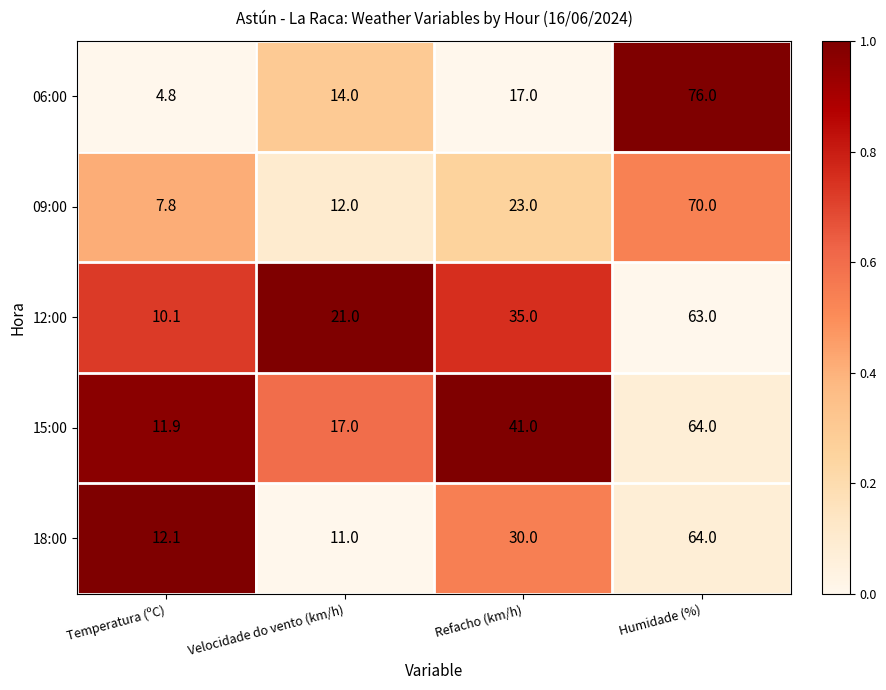

Reading left to right, transcribe all the data shown in this chart.

06:00: 4.8	14.0	17.0	76.0
09:00: 7.8	12.0	23.0	70.0
12:00: 10.1	21.0	35.0	63.0
15:00: 11.9	17.0	41.0	64.0
18:00: 12.1	11.0	30.0	64.0